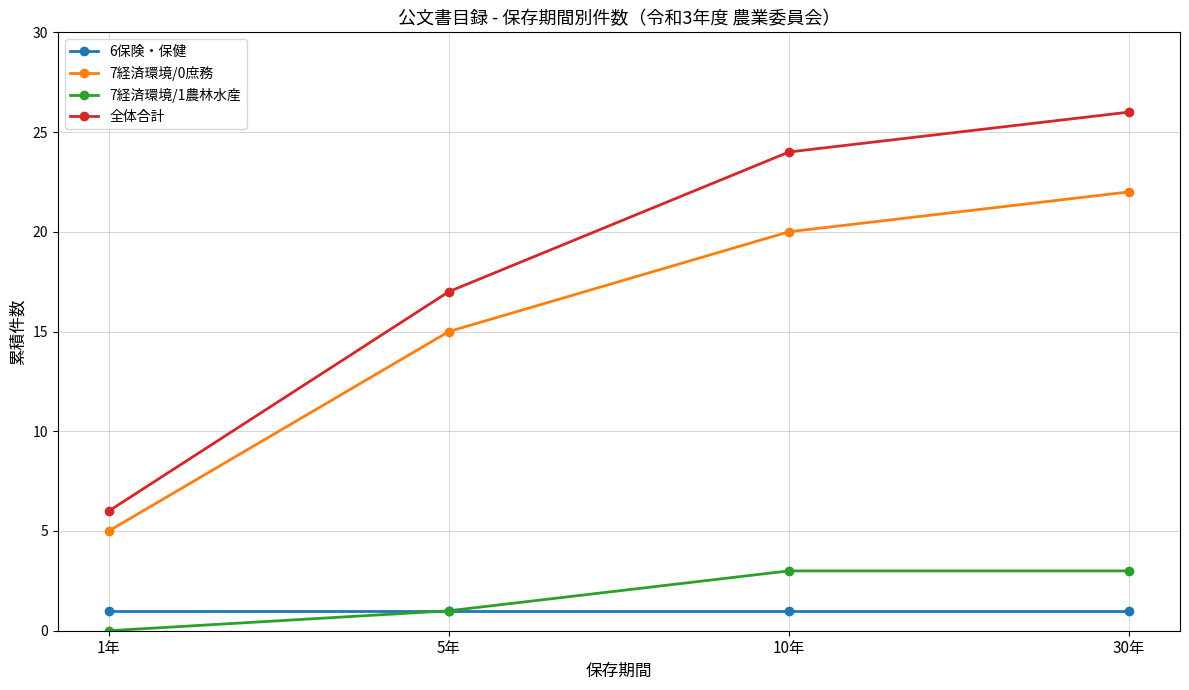

Which label corresponds to the smallest value in the chart?

1年